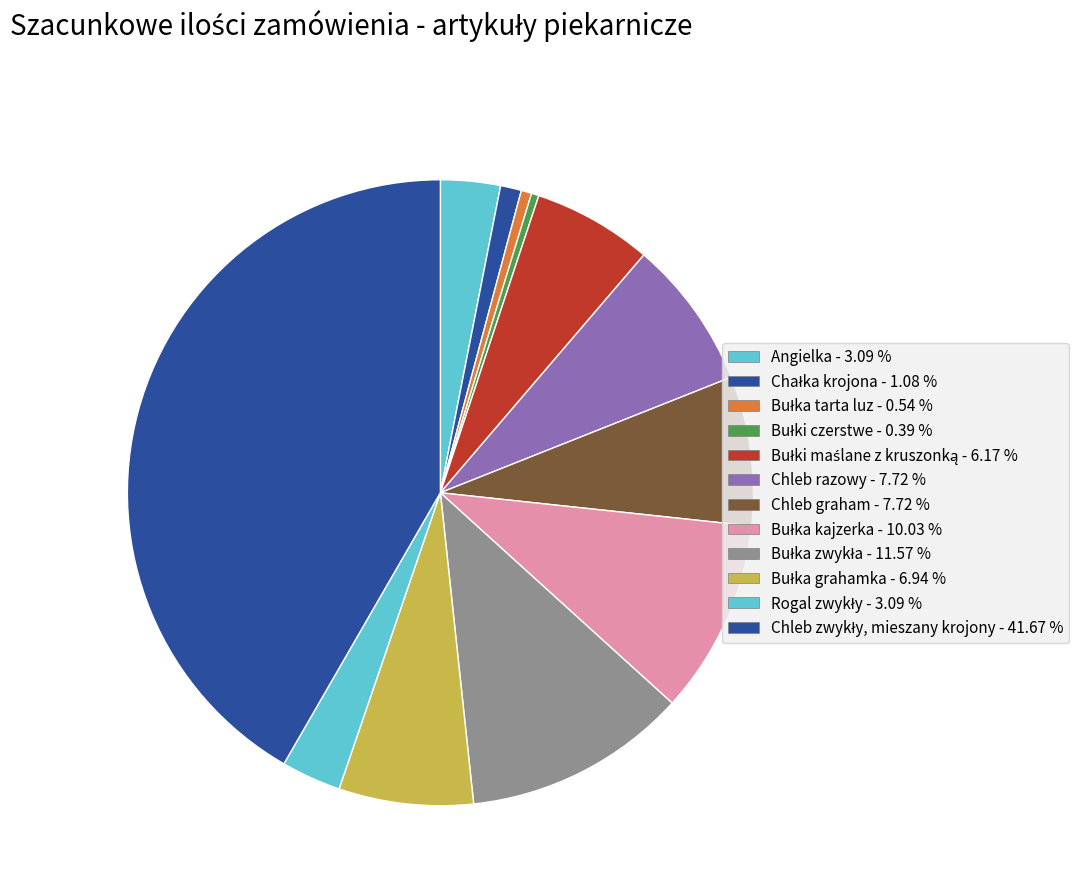

True or false: Bułki maślane z kruszonką accounts for 6% of the total.

True